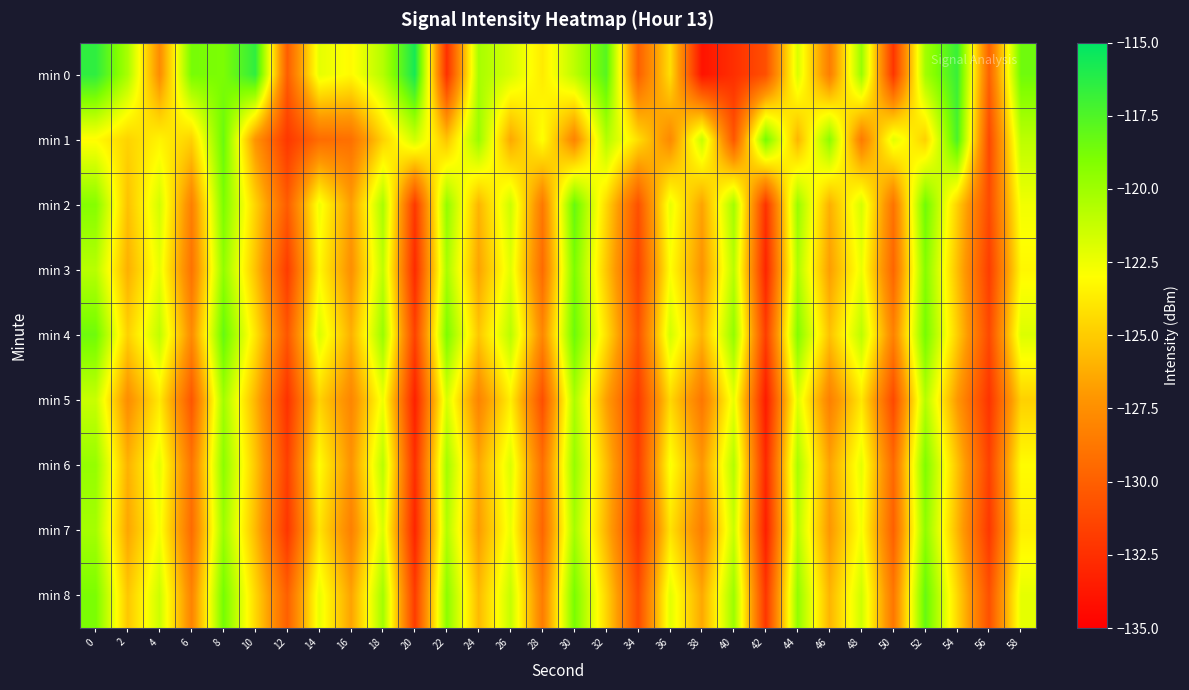

What is the difference between the highest and lowest values at 32?

9.0